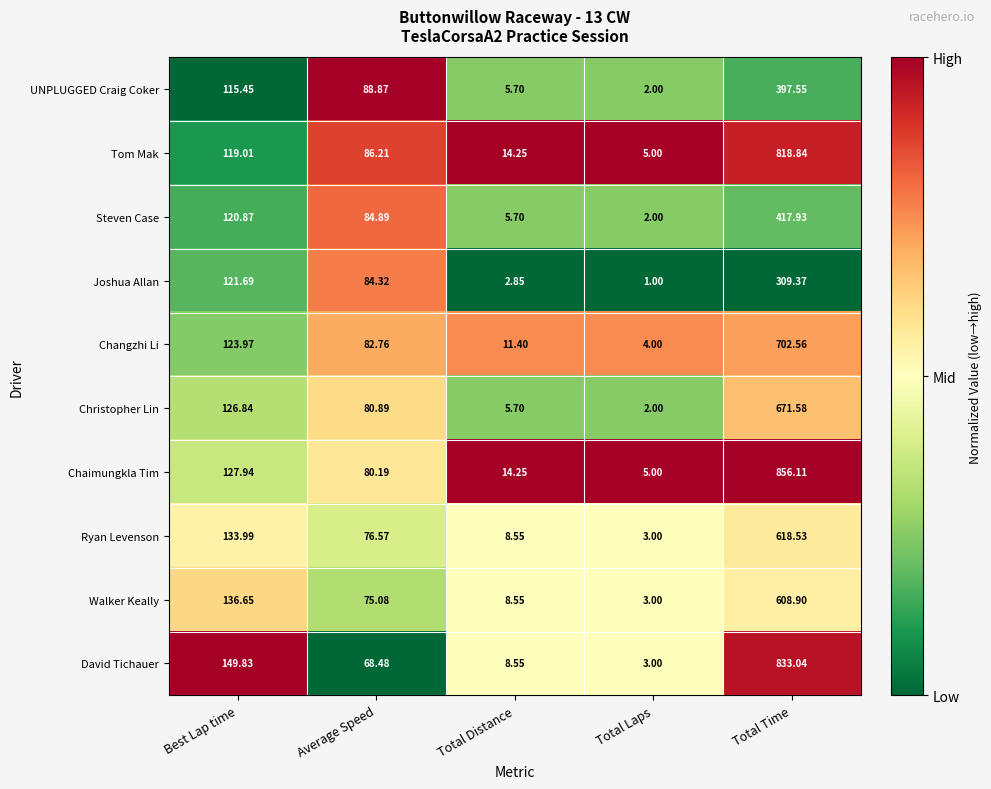

Which series changed the most between Total Distance and Total Time?

Chaimungkla Tim